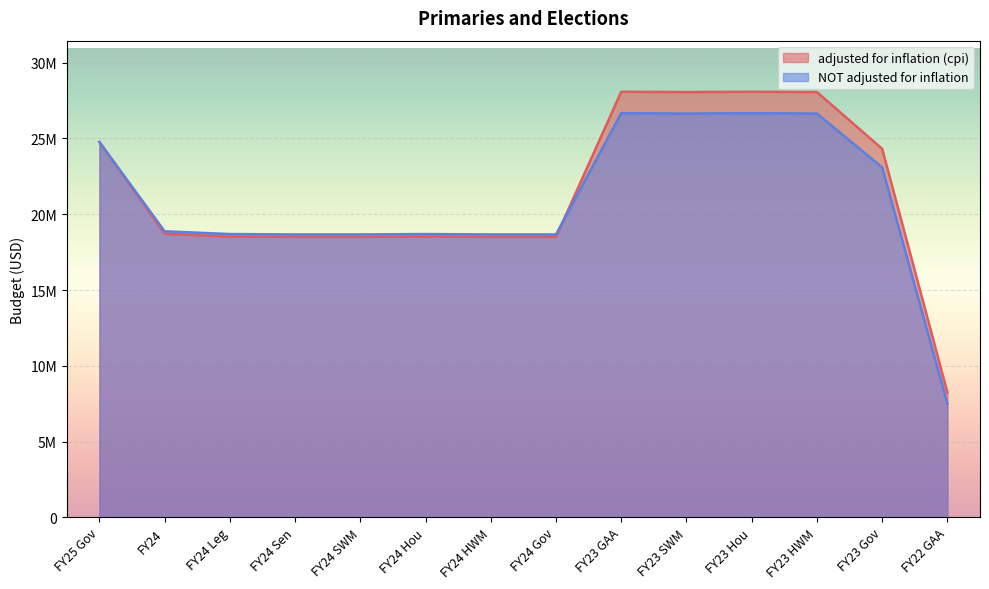

Which has a higher value, FY24 HWM or FY22 GAA?

FY24 HWM